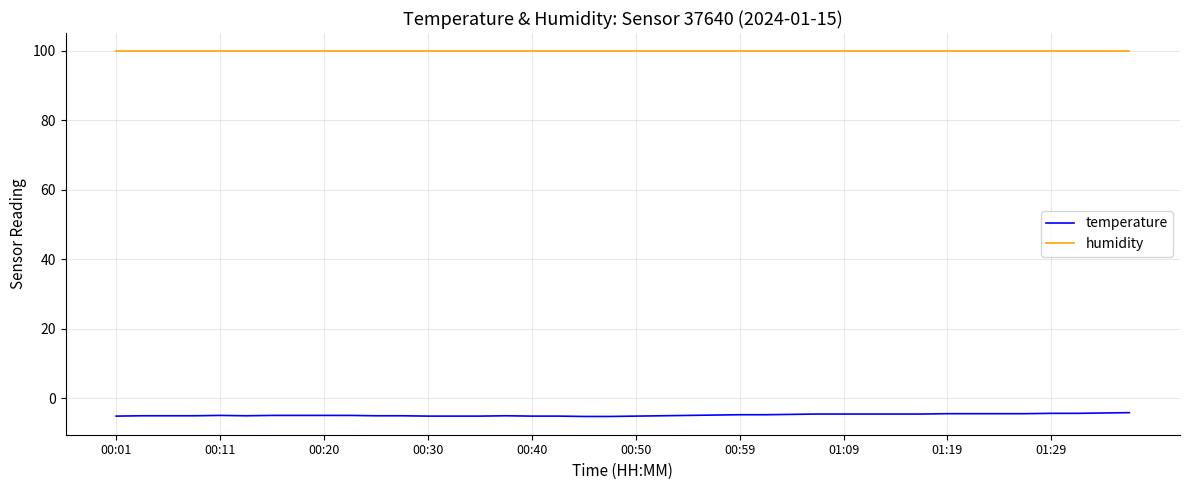

True or false: humidity and temperature intersect in this chart.

False